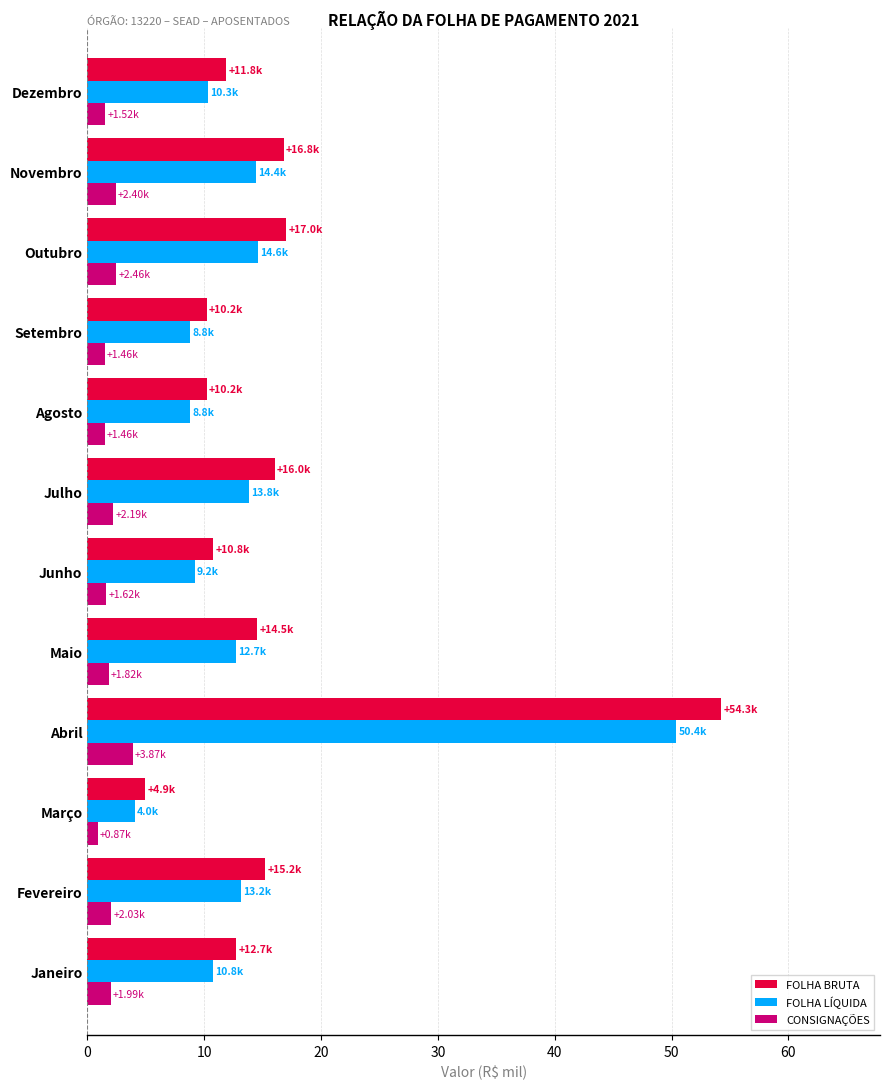

What is the difference between the highest and lowest values at Agosto?

8.8